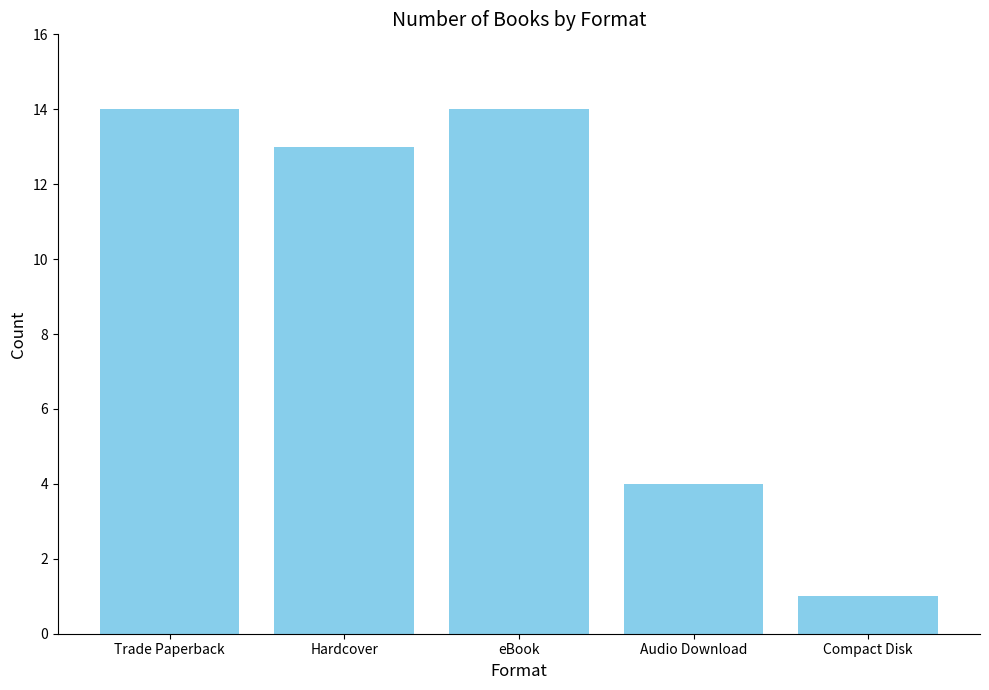

The chart shows a value of 1 at Compact Disk. True or false?

True